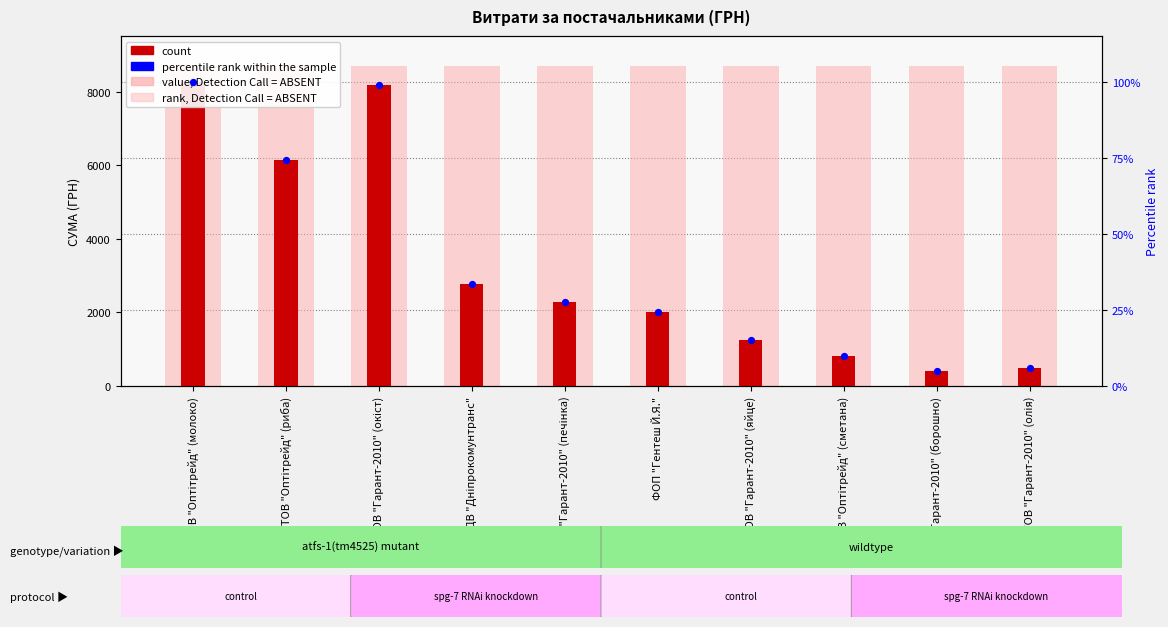

What are all the series names shown in the legend?

rank, Detection Call = ABSENT, count, percentile rank within the sample